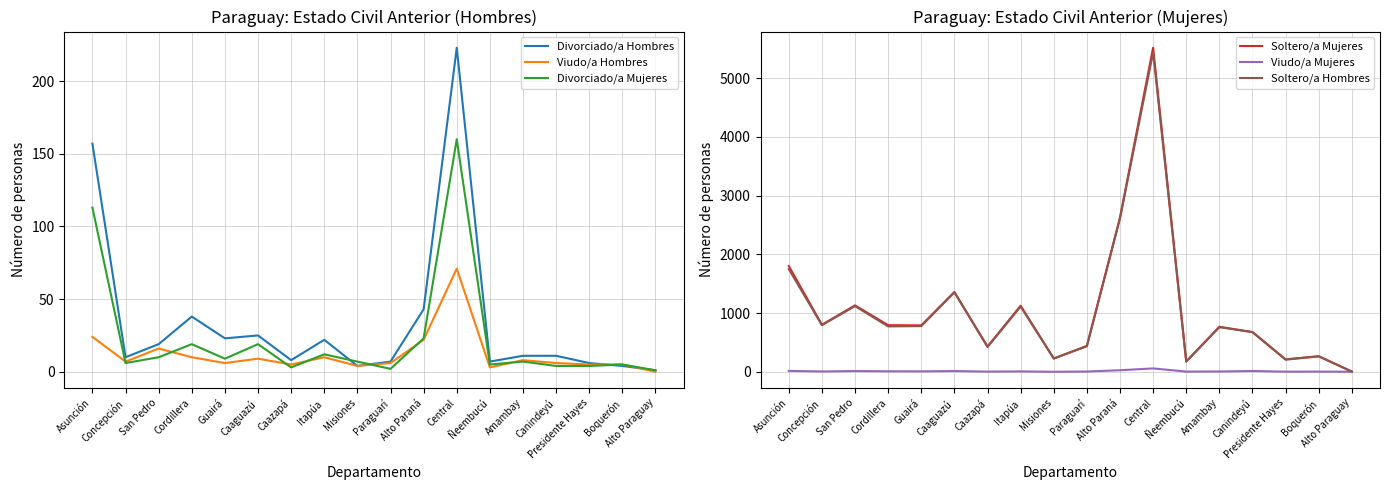

What is the value of the Soltero/a Mujeres point at the 11th from the left?

2626